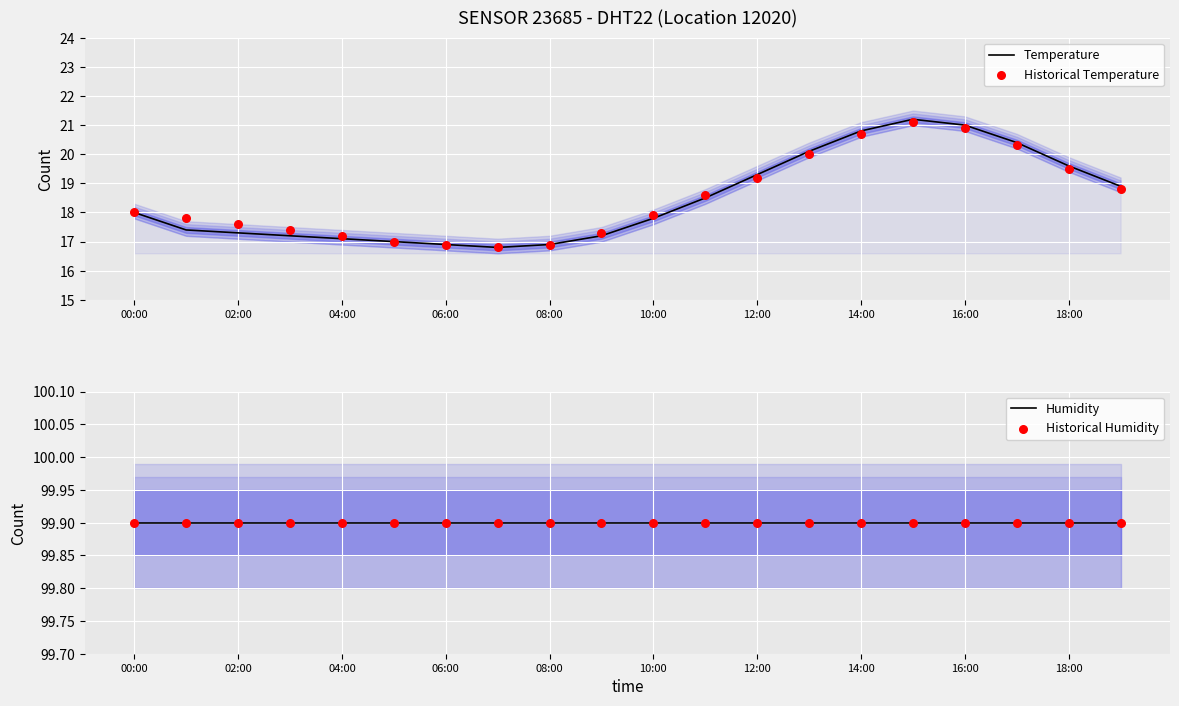

Which series has the largest Y range (max minus min)?

Temperature